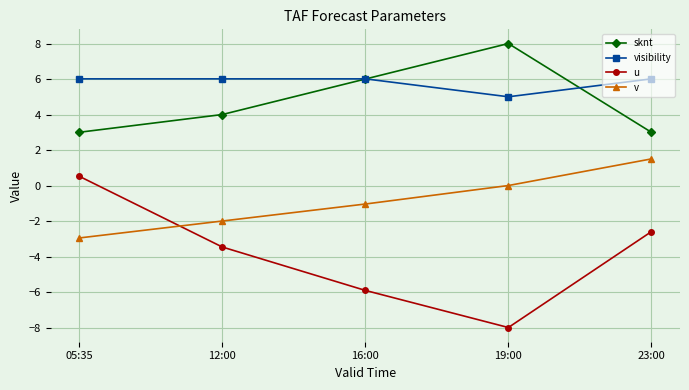

True or false: u has more than 1 interior local peaks.

False